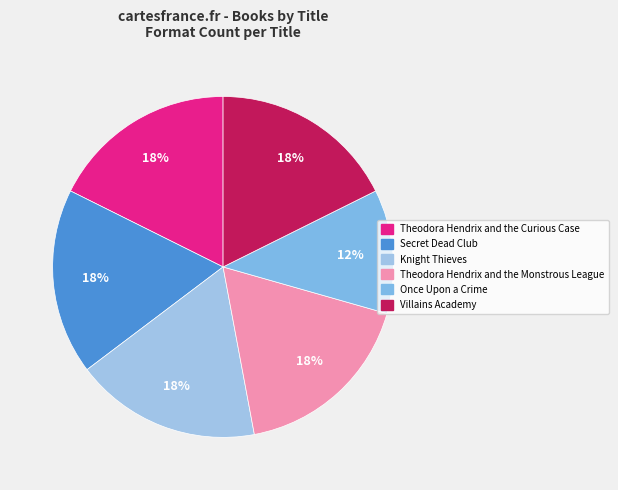

To the nearest percent, what is the average slice percentage?

17%